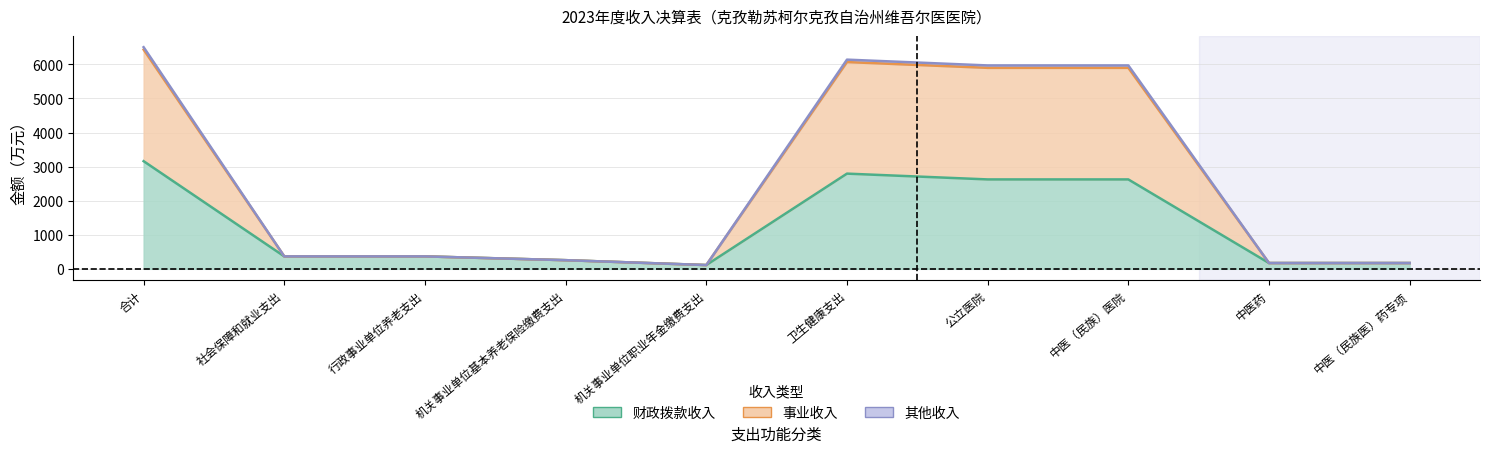

Which category has the lowest value in the 其他收入 series?

机关事业单位职业年金缴费支出